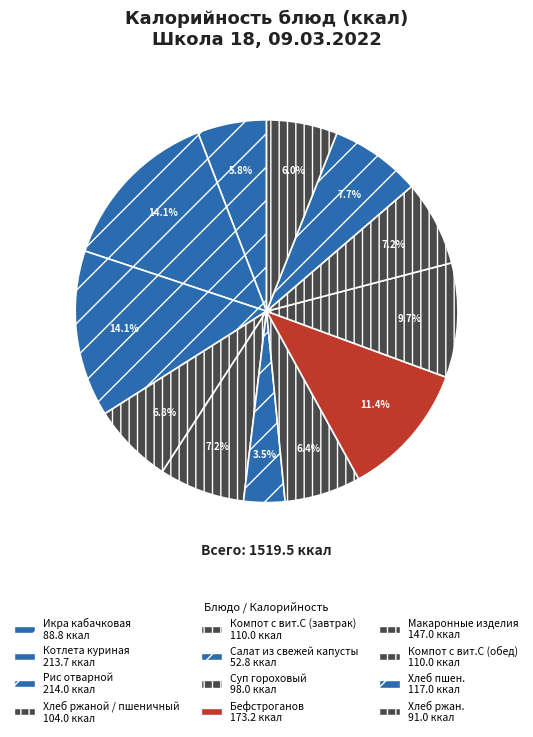

Approximately how many times larger is the value at Макаронные изделия compared to Компот с вит.С (обед)?

1.3